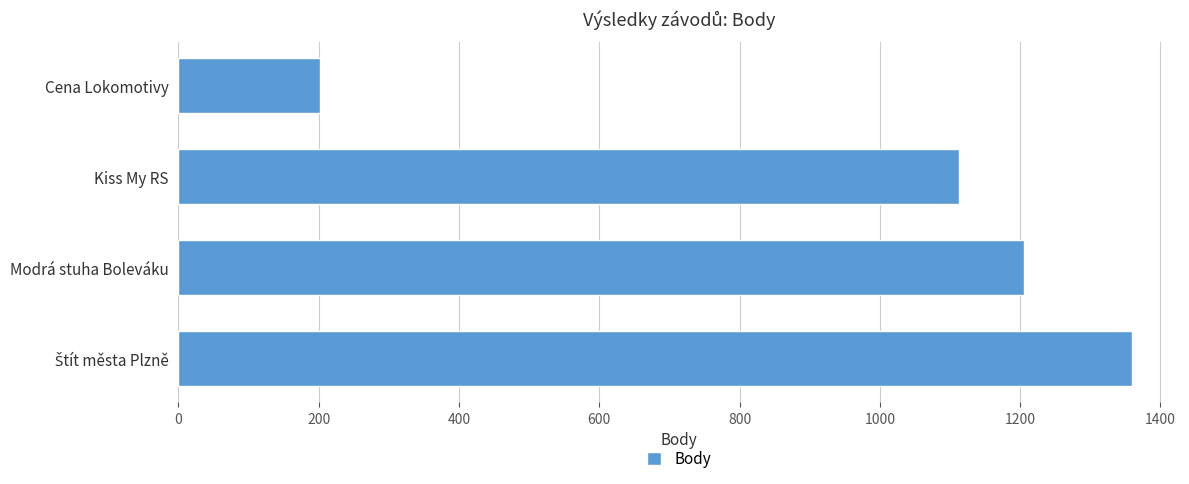

What is the average value?

970